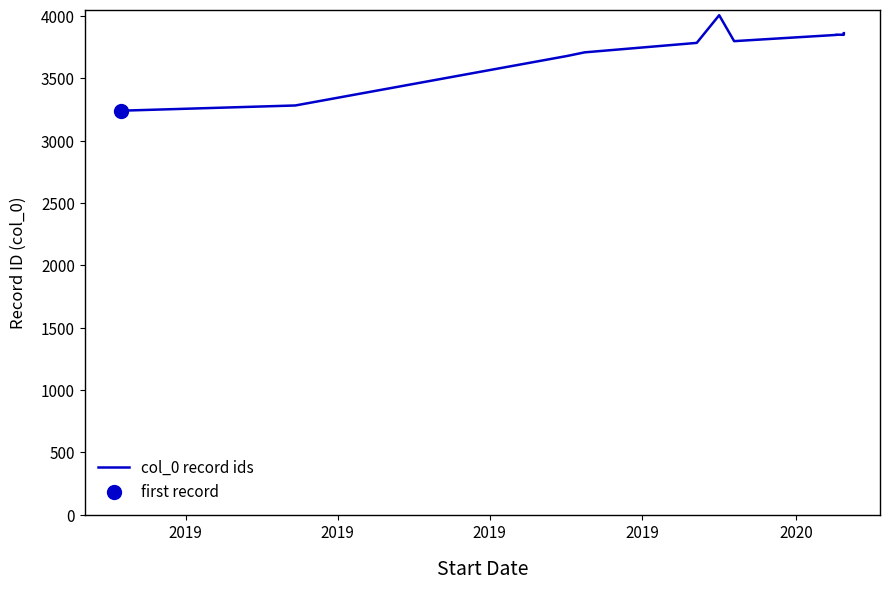

What is the label of the 10th point from the right?

2019